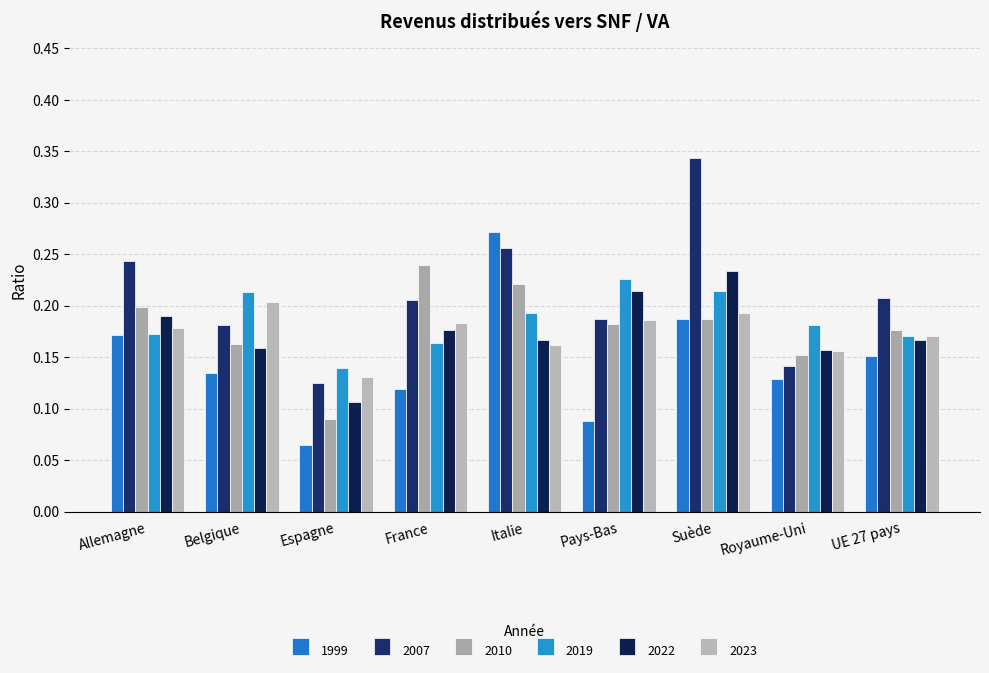

What is the label of the 8th bar from the left?

Royaume-Uni